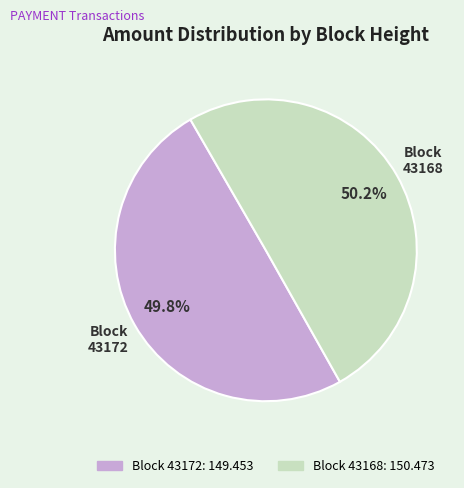

How many slices are in this pie chart?

2